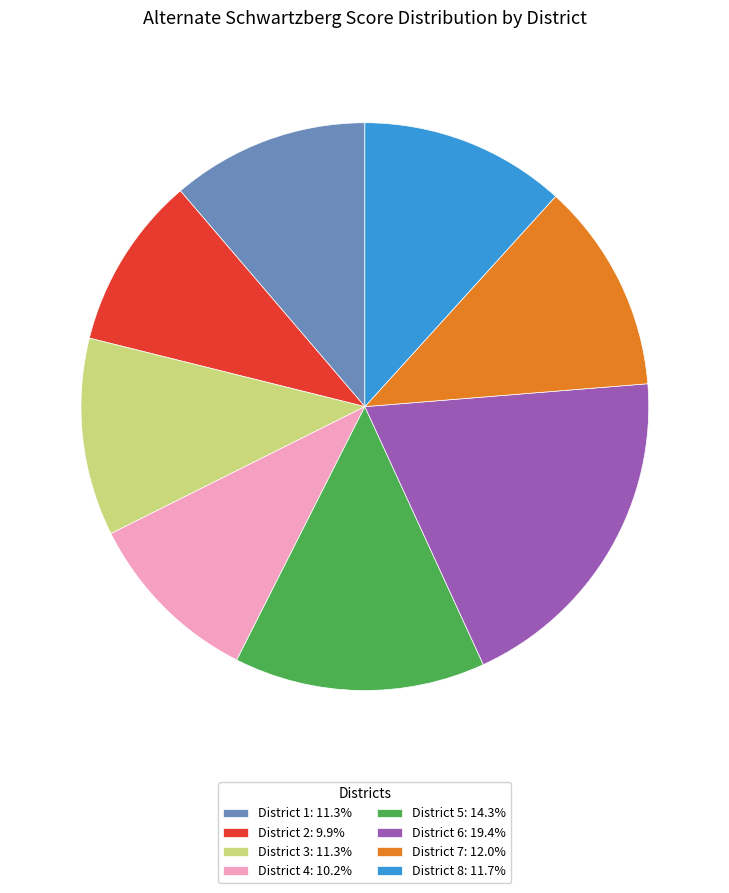

Does any single category account for the majority?

No